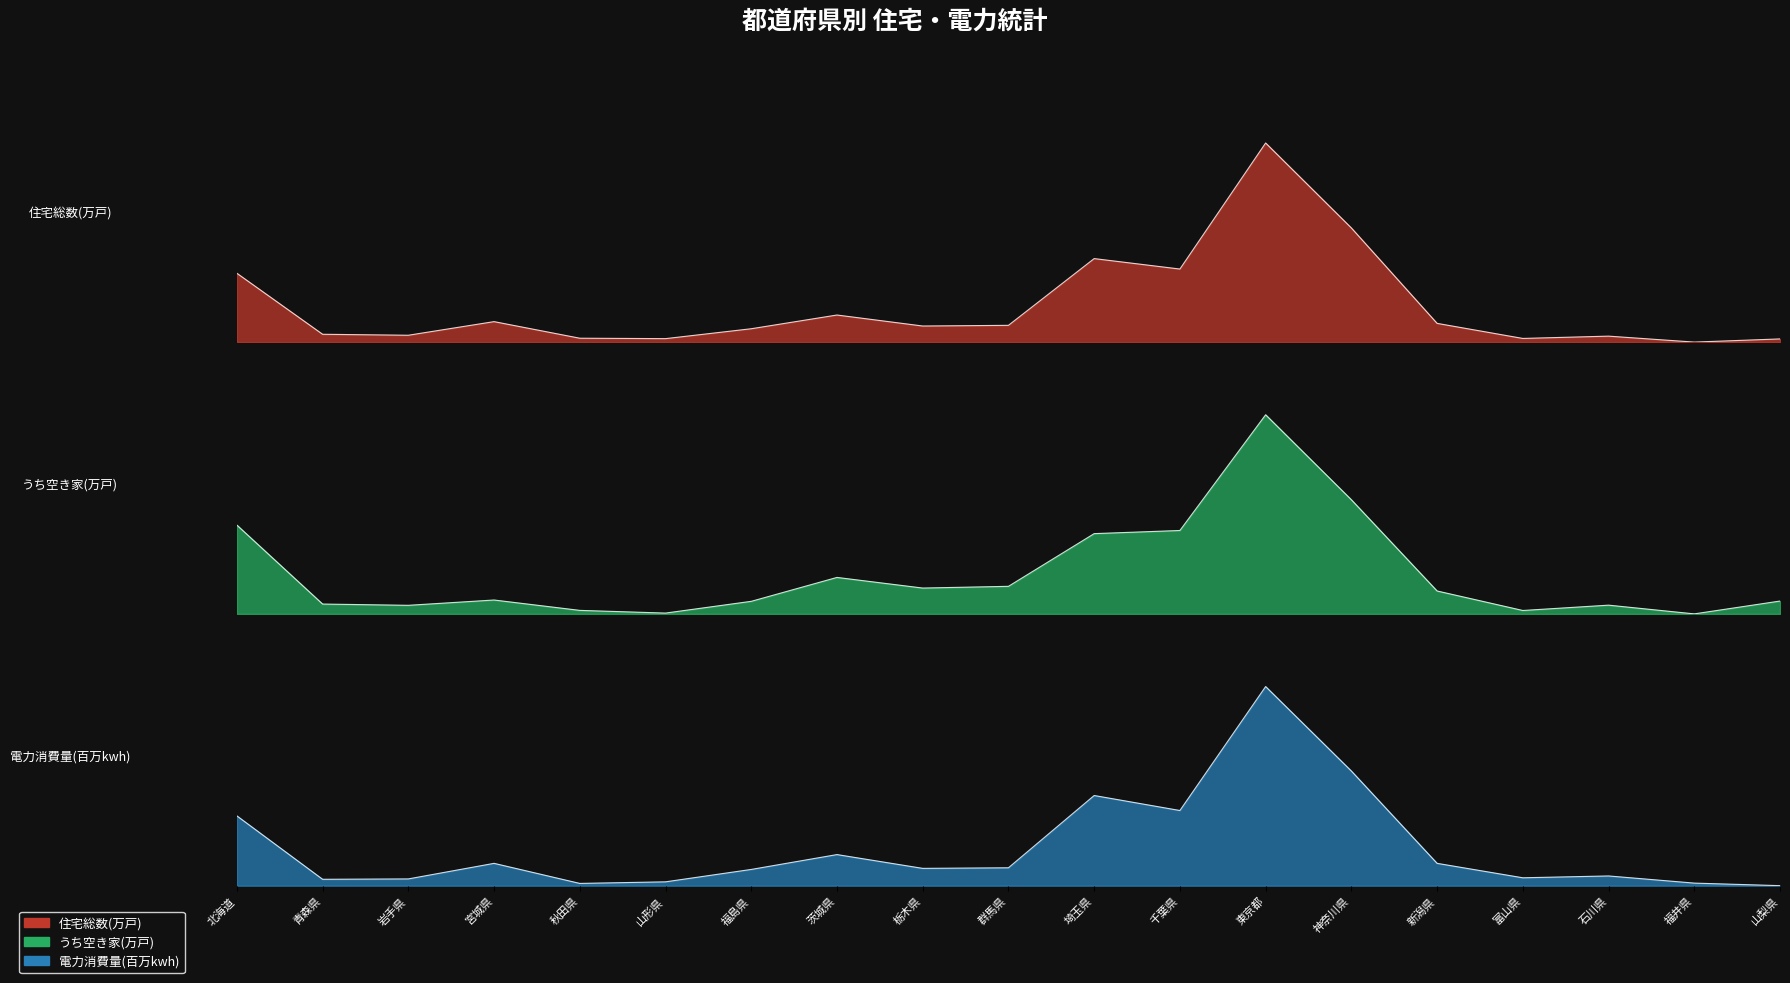

What are all the series names shown in the legend?

住宅総数(万戸), うち空き家(万戸), 電力消費量(百万kwh)